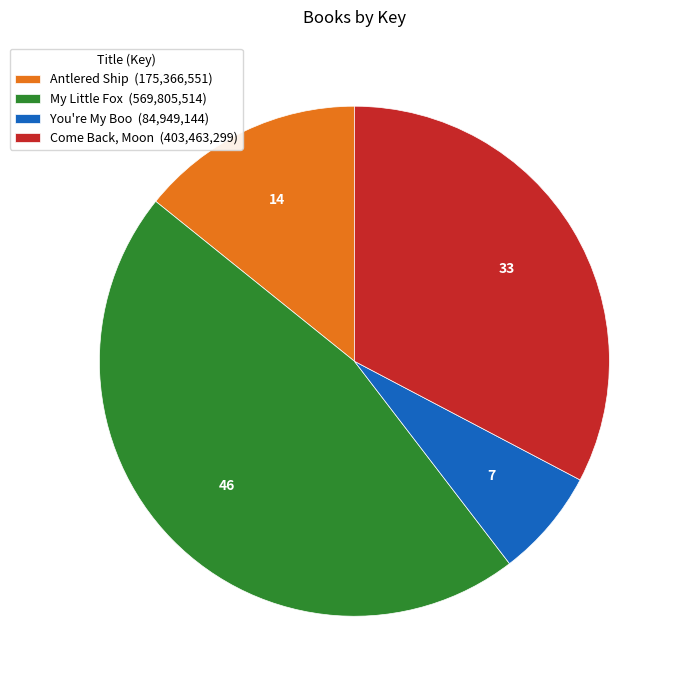

True or false: Antlered Ship accounts for 29% of the total.

False